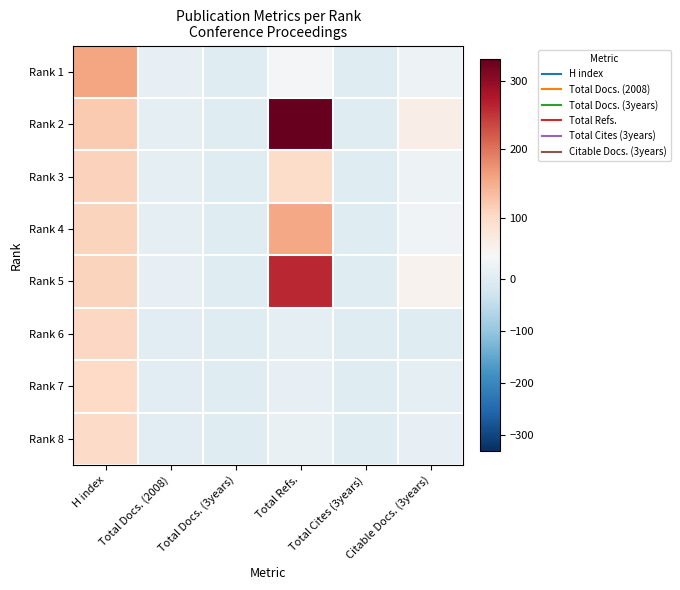

How many distinct data groups are displayed?

8